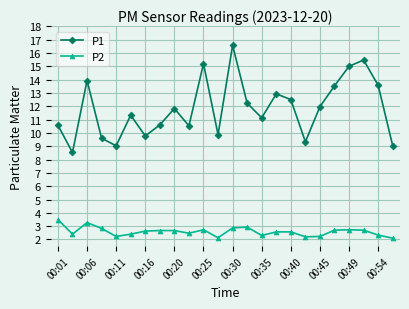

In P1, how many points are higher than both neighbors (excluding endpoints)?

7